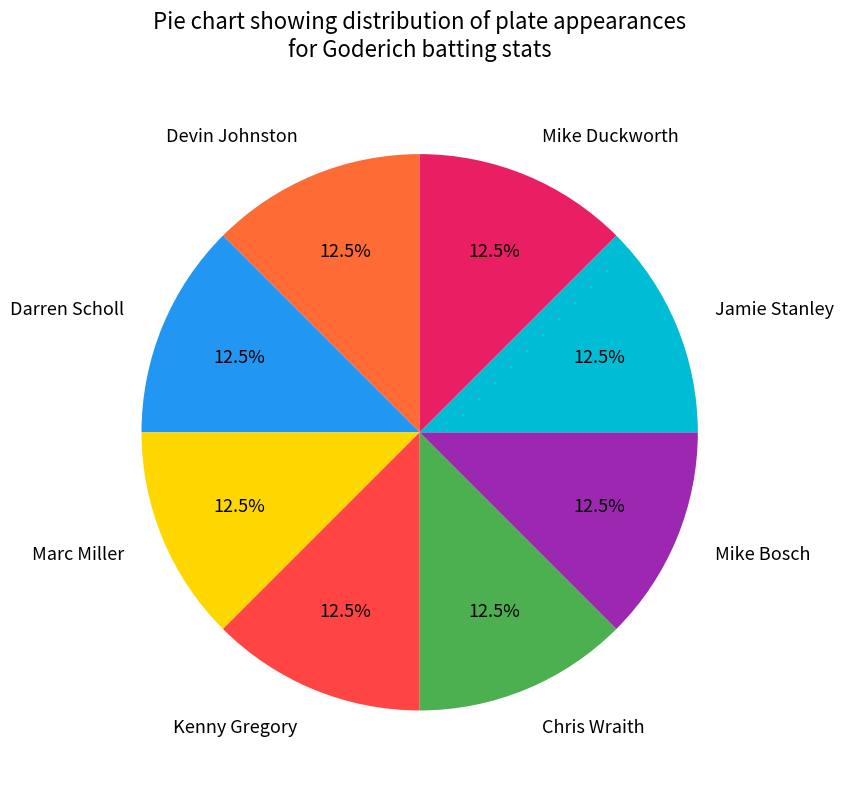

How much of the chart is everything except Devin Johnston?

87.5%